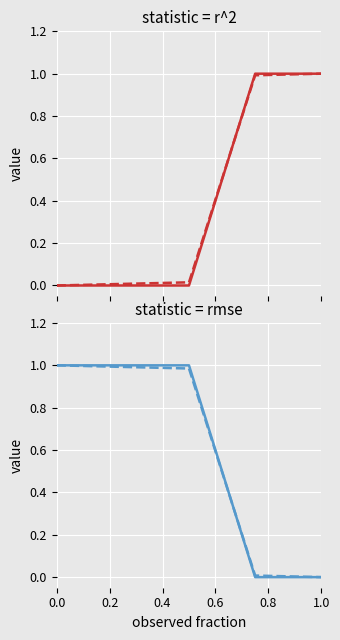

What is the sum of all Min values?

3.0